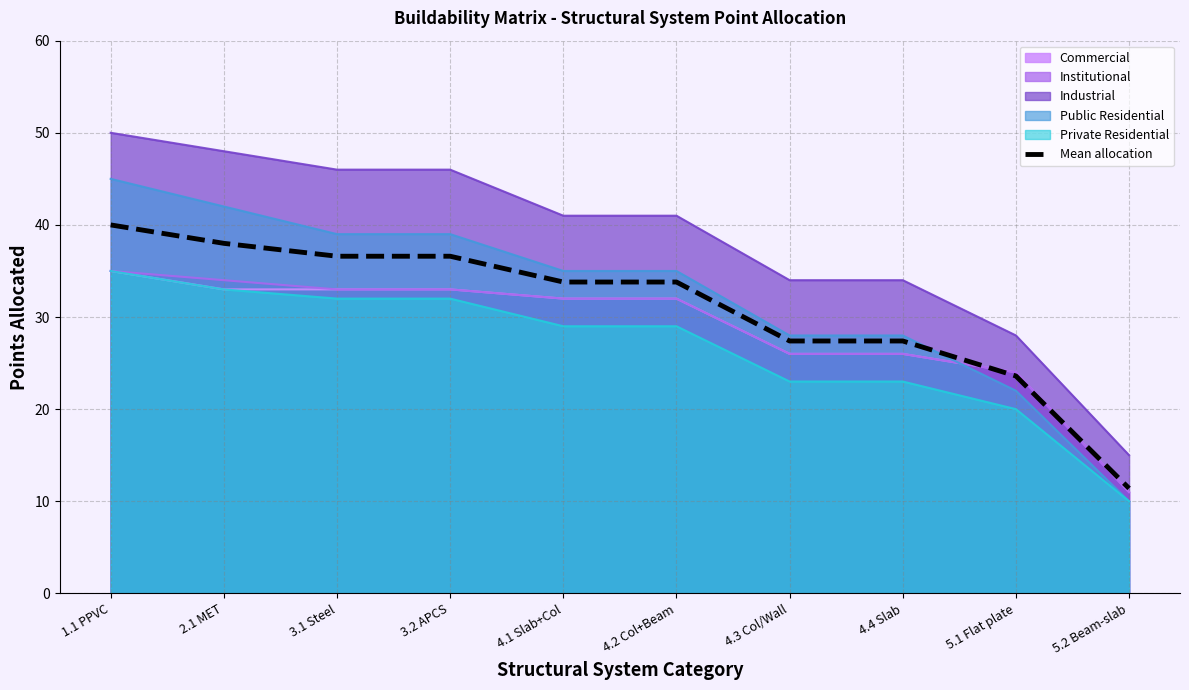

Approximately how many times larger is the value at 4.4 Slab compared to 1.1 PPVC?

0.7